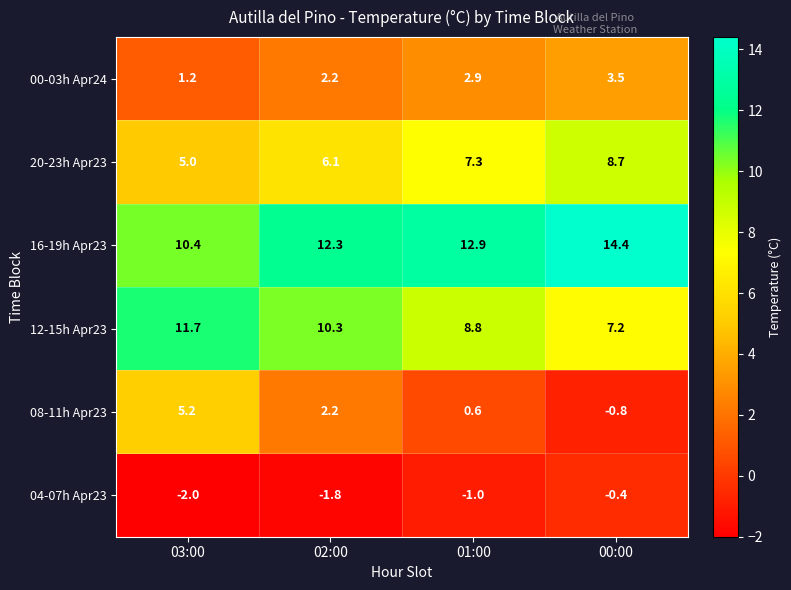

Which series has the widest spread of values?

08-11h Apr23